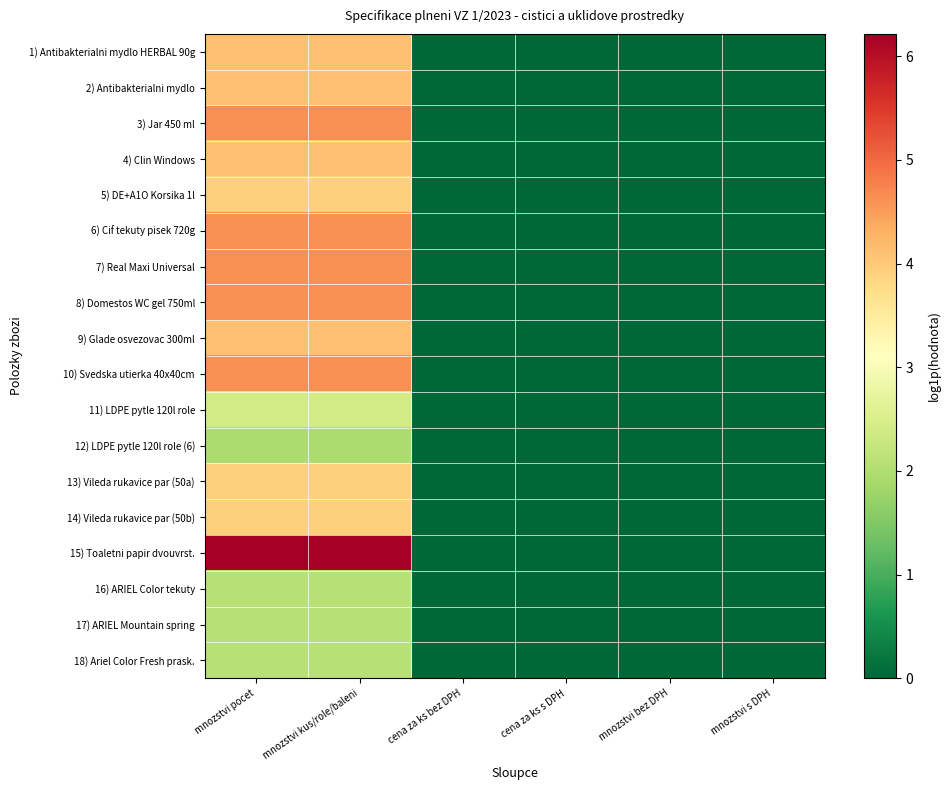

Which series changed the most between cena za ks s DPH and mnozstvi s DPH?

1) Antibakterialni mydlo HERBAL 90g